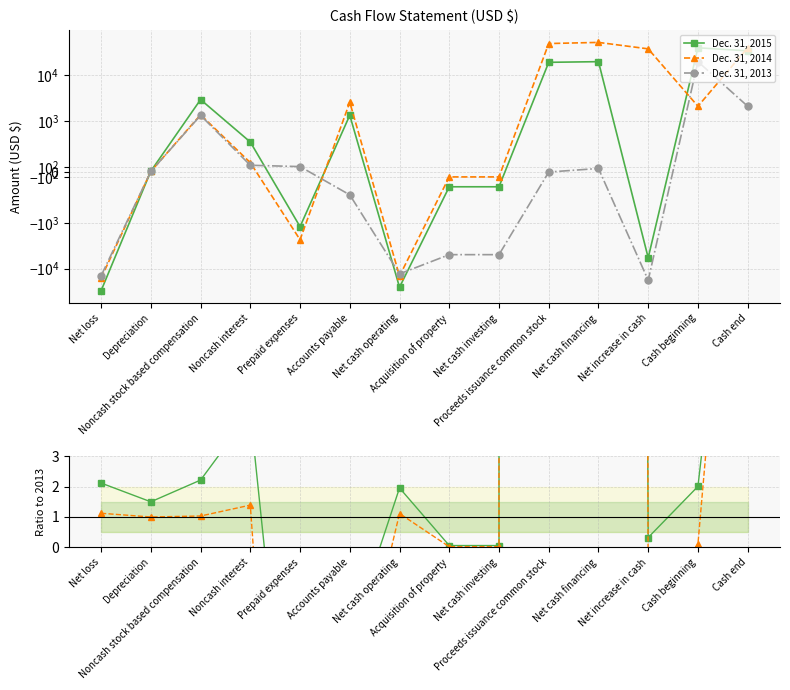

What is the sum of all Dec. 31, 2015 values?

19632.0